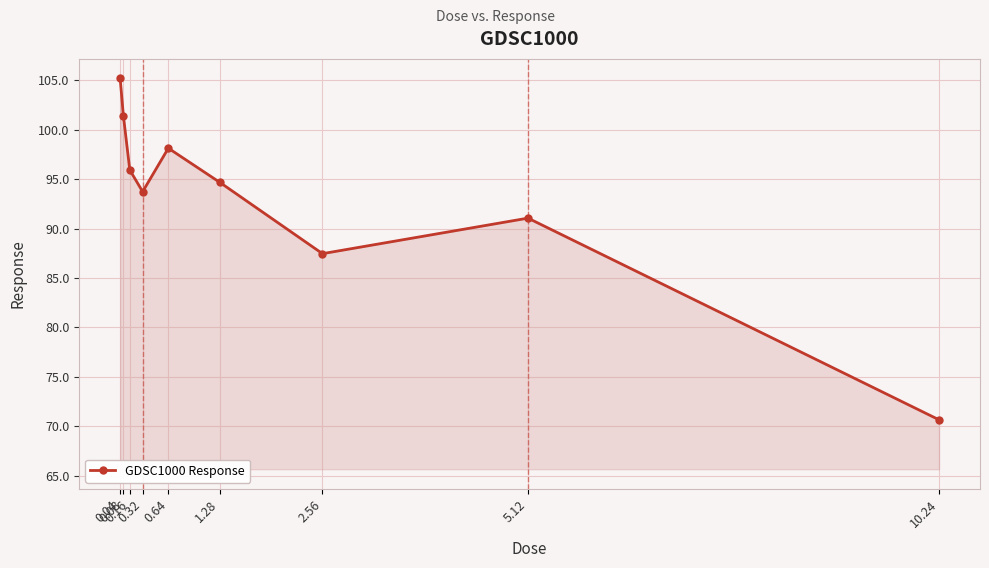

List the labels in order of value, largest first.

0.04, 0.08, 0.64, 0.16, 1.28, 0.32, 5.12, 2.56, 10.24